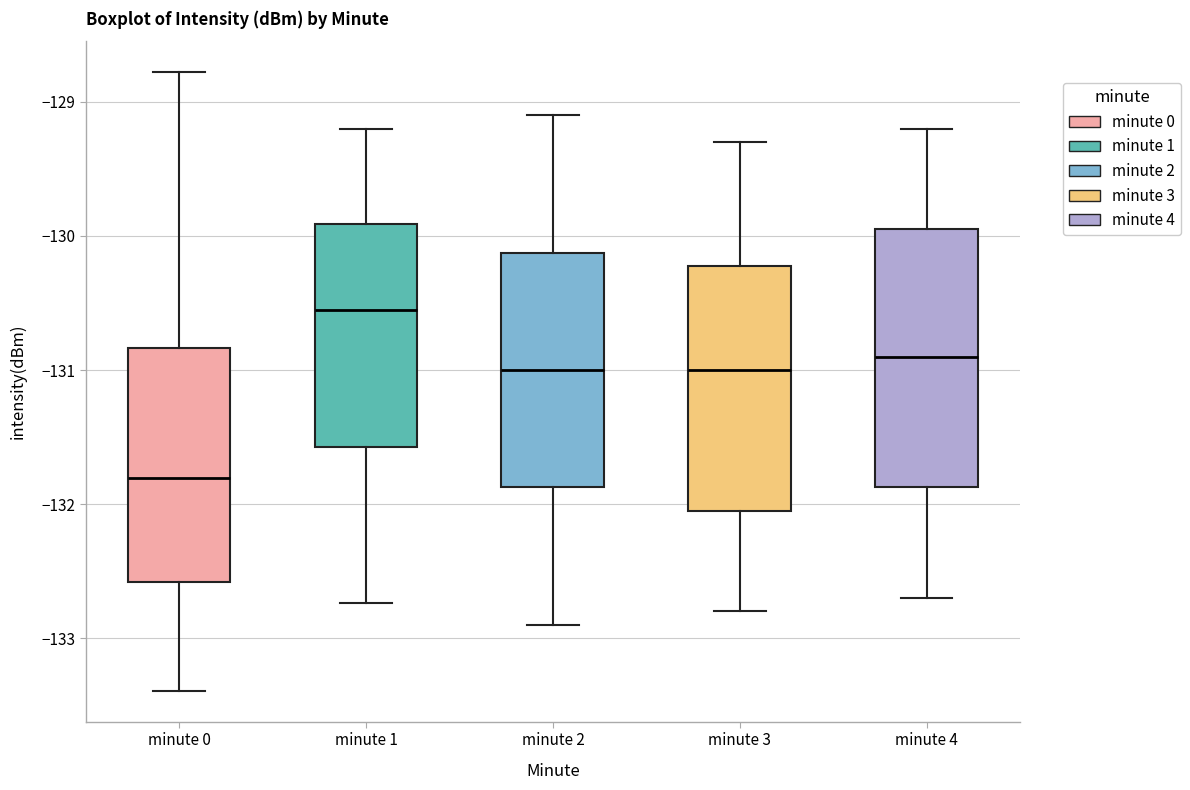

Reading left to right, read every box against the y-axis: the position of its median line, the range the box covers, and the ends of its whiskers. The values are not printed on the chart, so give them approximately, as read against the axis.

minute 0: median -131.8, box -132.6 to -130.8, whiskers -133.4 to -128.8
minute 1: median -130.5, box -131.6 to -129.9, whiskers -132.7 to -129.2
minute 2: median -131.0, box -131.9 to -130.1, whiskers -132.9 to -129.1
minute 3: median -131.0, box -132.0 to -130.2, whiskers -132.8 to -129.3
minute 4: median -130.9, box -131.9 to -129.9, whiskers -132.7 to -129.2